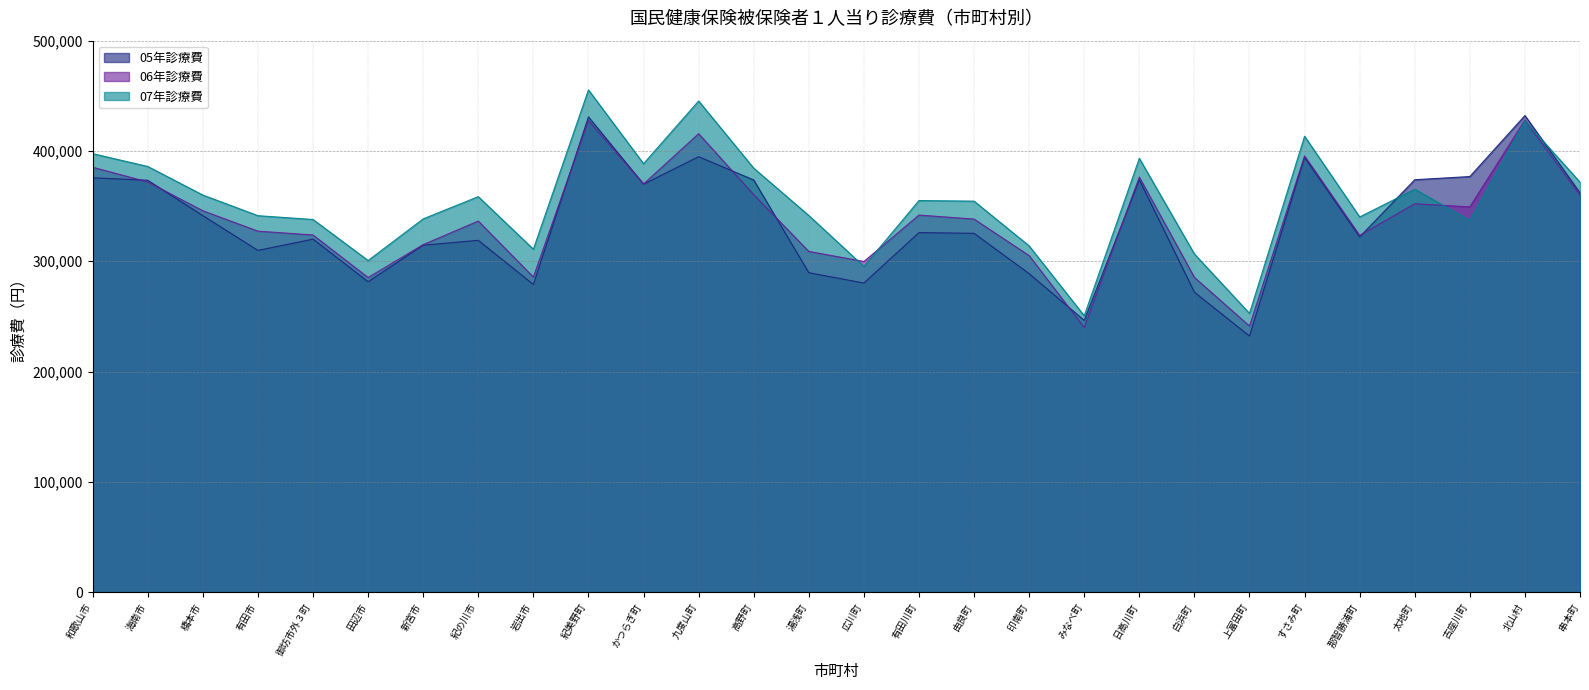

Which category has the highest value in the 06年診療費 series?

北山村